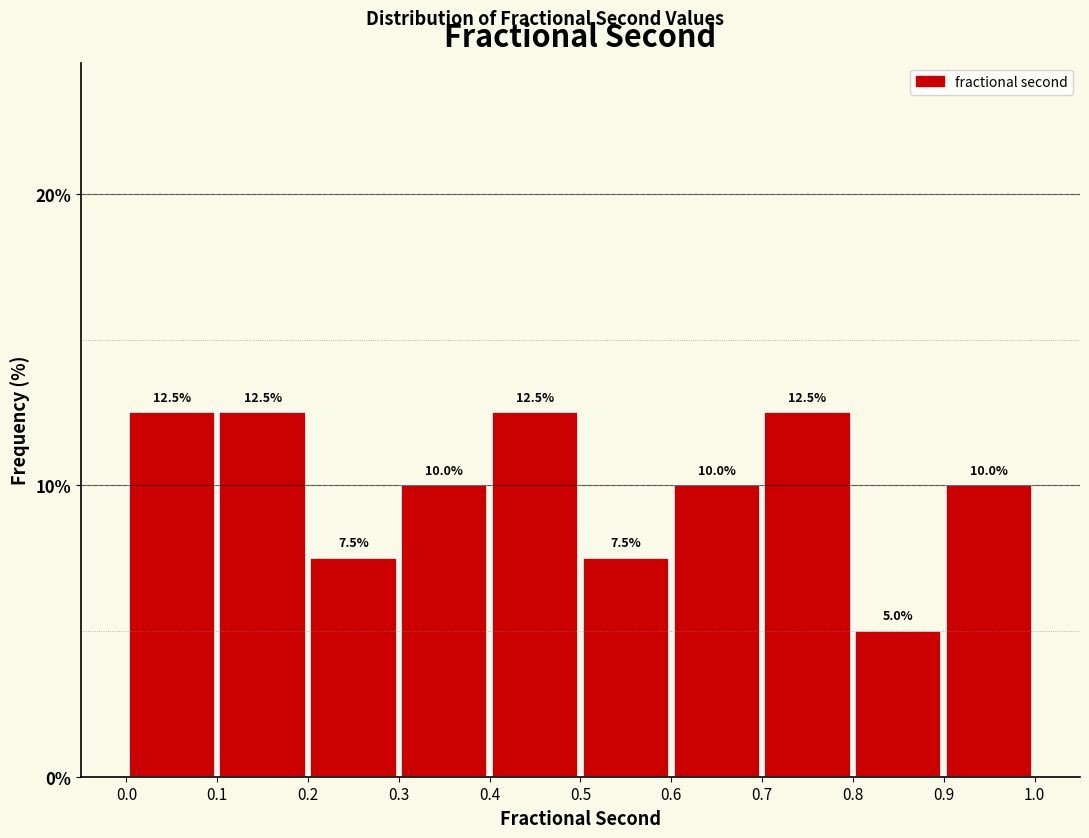

Reading left to right, list every bar in this chart as the range it spans on the x-axis followed by its height.

0.0 to 0.1: 12.5
0.1 to 0.2: 12.5
0.2 to 0.3: 7.5
0.3 to 0.4: 10.0
0.4 to 0.5: 12.5
0.5 to 0.6: 7.5
0.6 to 0.7: 10.0
0.7 to 0.8: 12.5
0.8 to 0.9: 5.0
0.9 to 1.0: 10.0